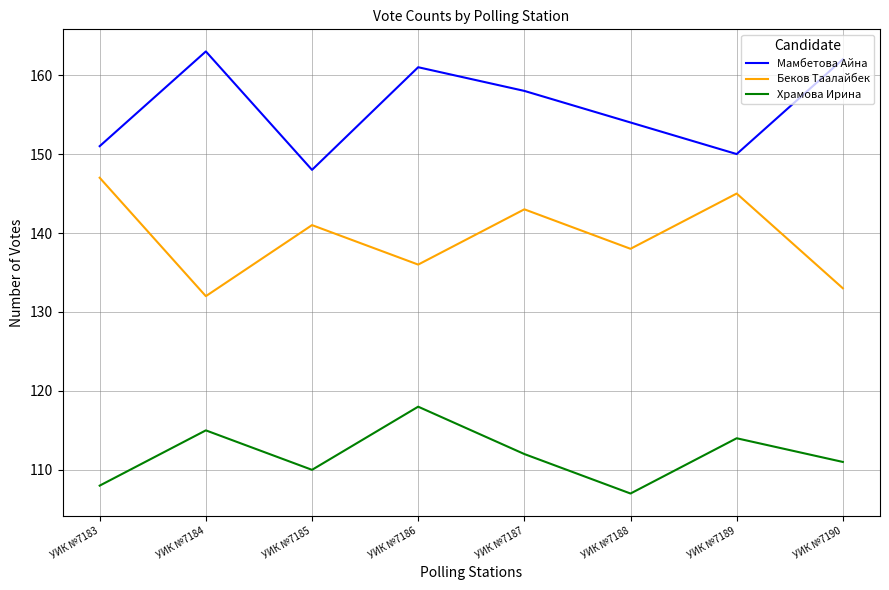

What is the difference between the Мамбетова Айна values at УИК №7189 and УИК №7187?

8